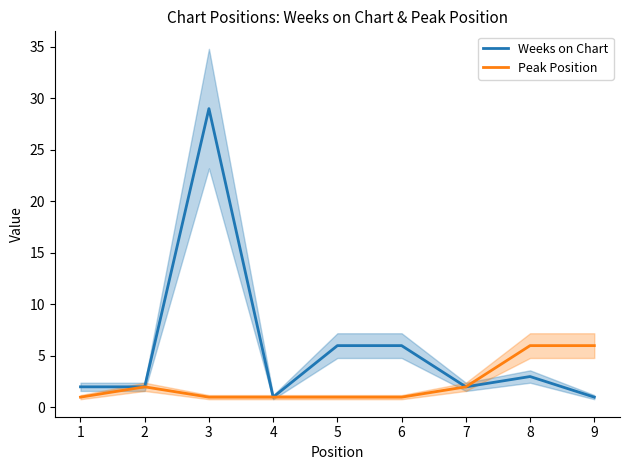

How many categories are shown in the chart?

9